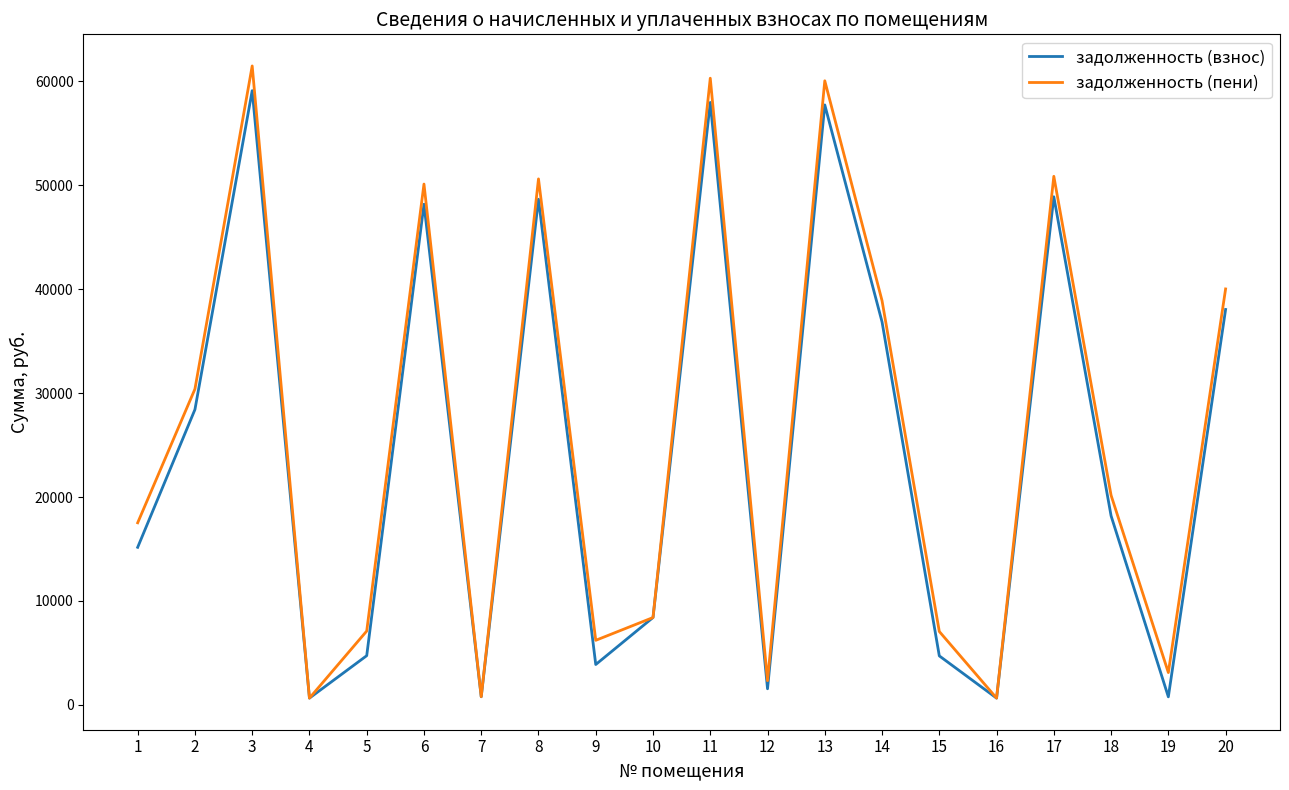

Is the value of задолженность (взнос) at 13 greater than the value of задолженность (пени) at 11?

No